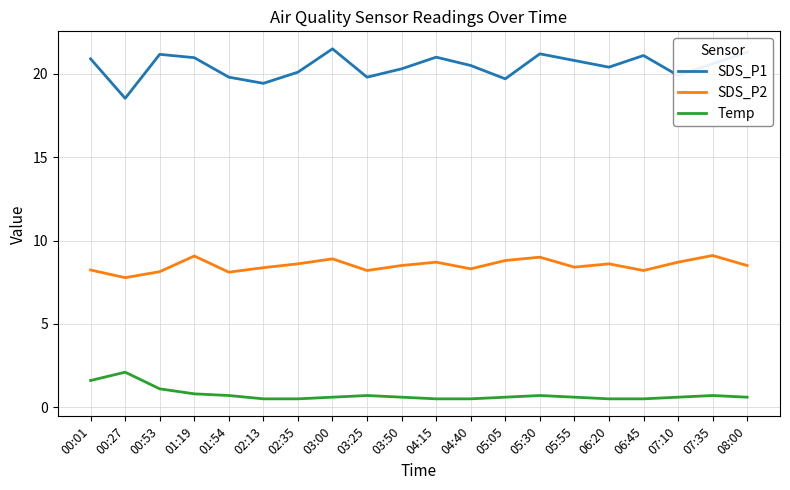

True or false: SDS_P1 has a value of 19.8 at 03:25.

True